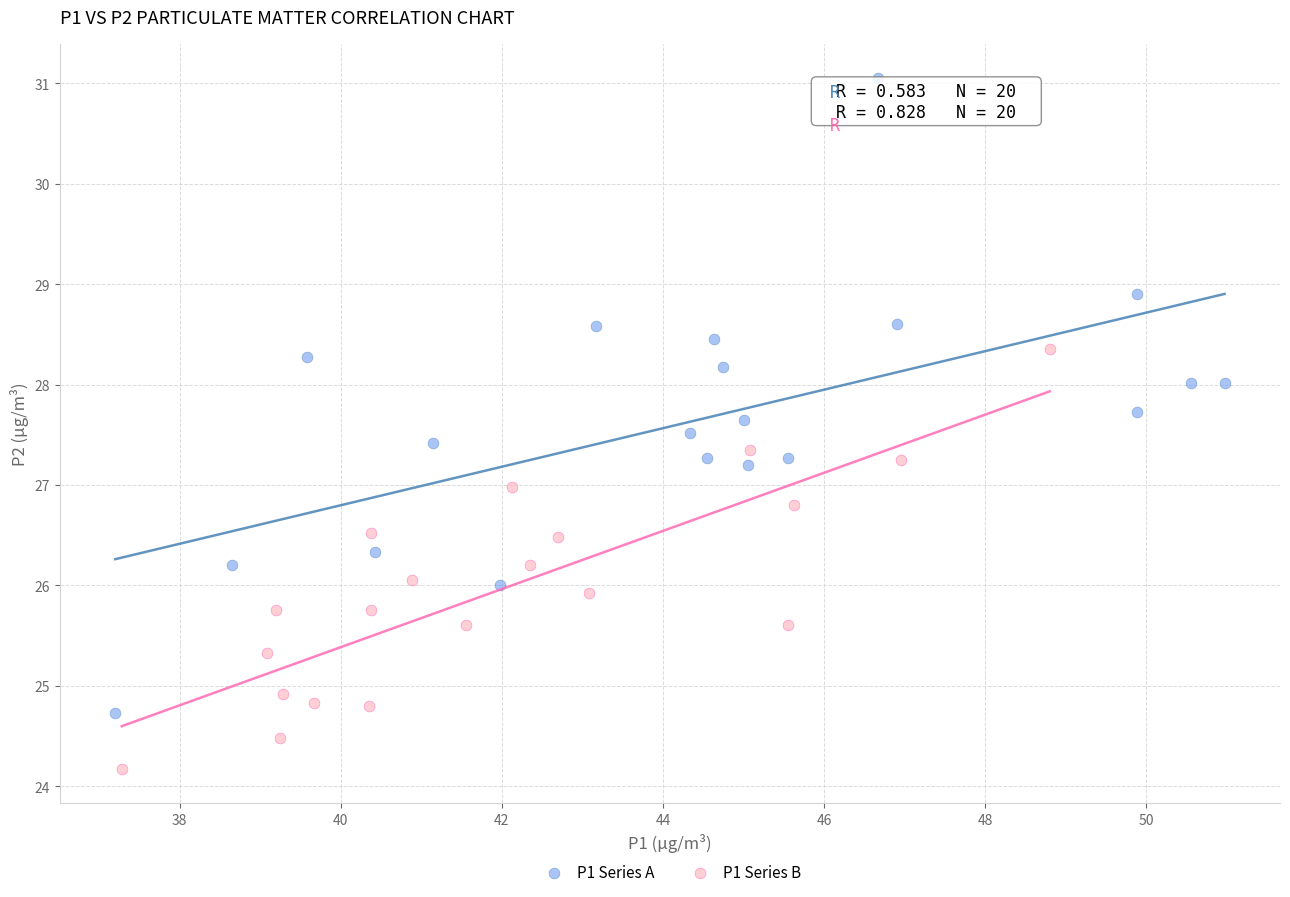

Which series has the widest spread of Y values?

P1 Series A